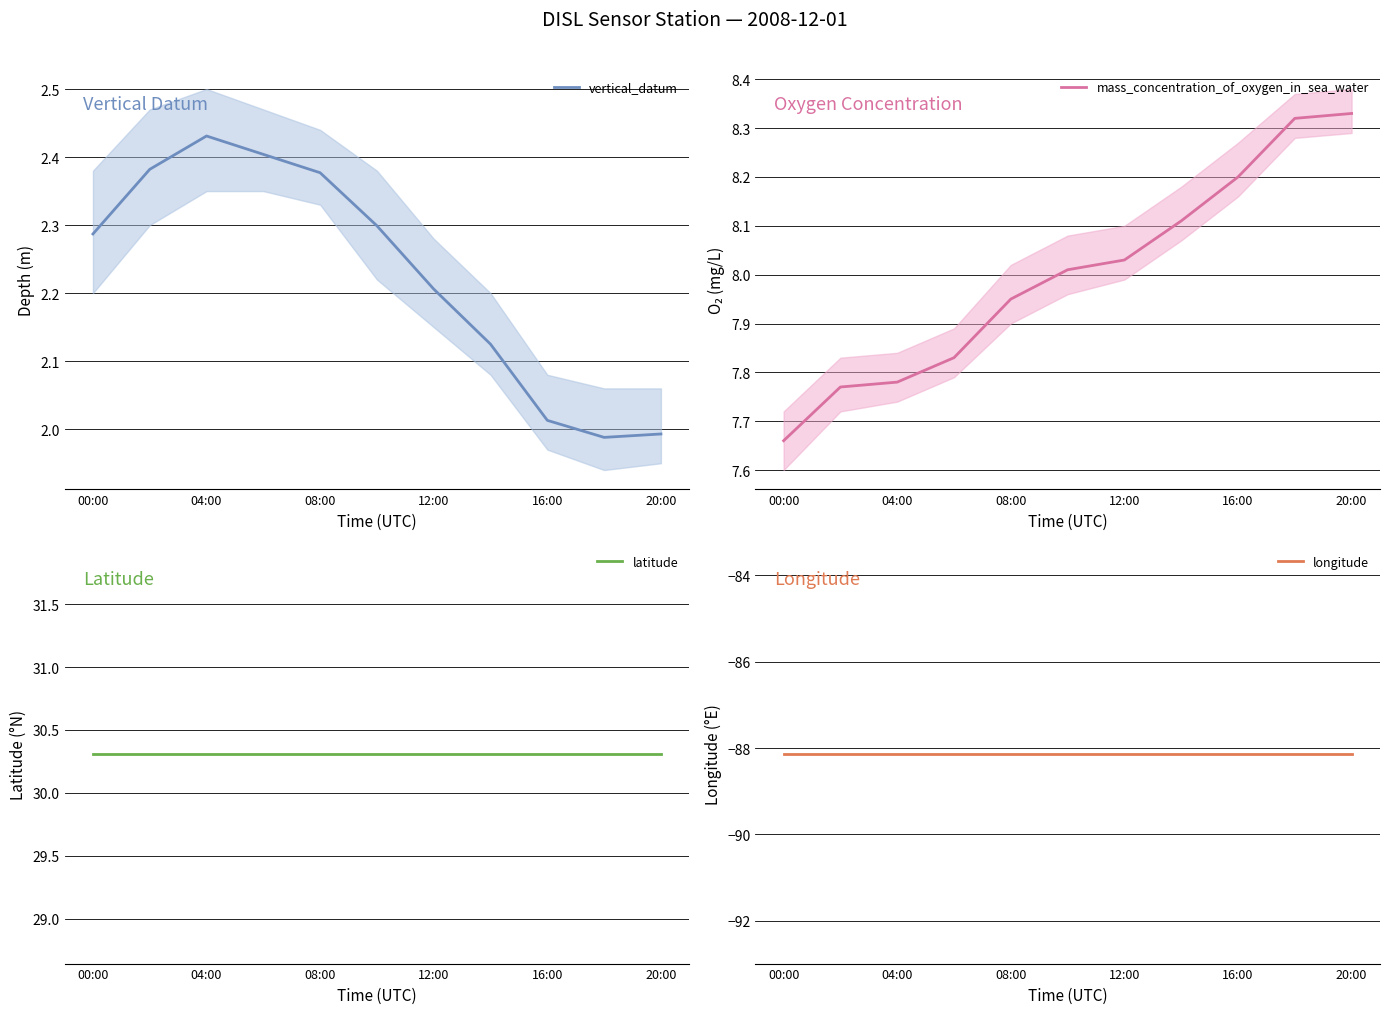

The mass_concentration_of_oxygen_in_sea_water series shows 14.2 at 16:00. True or false?

False